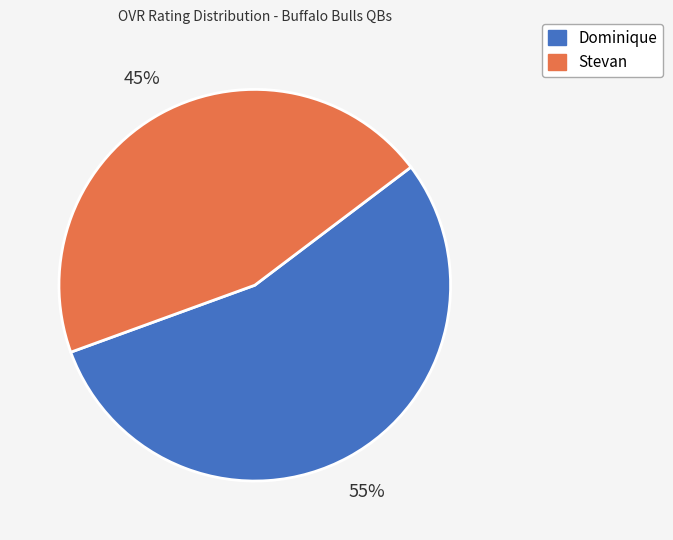

Rank the categories by value from lowest to highest.

Stevan, Dominique